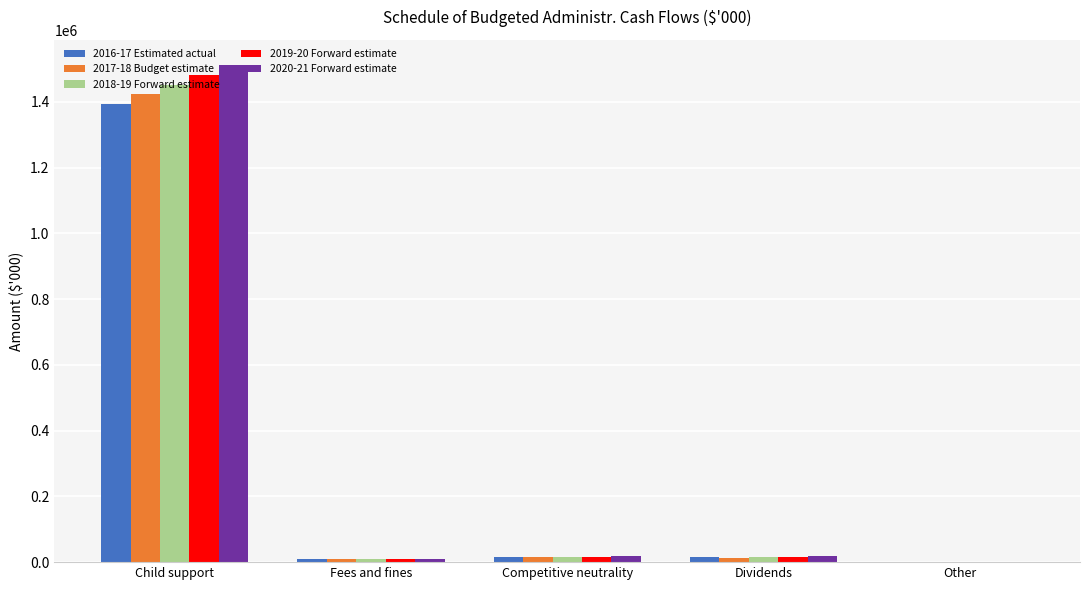

Which category has the highest value in the 2016-17 Estimated actual series?

Child support